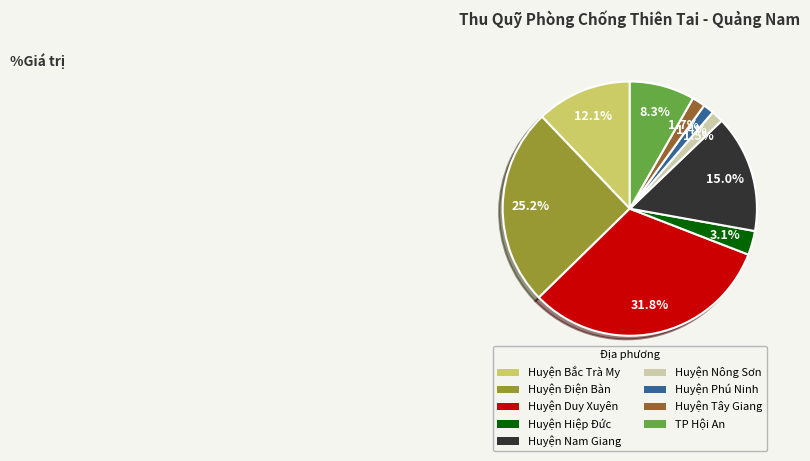

The TP Hội An slice represents 8% of the pie. True or false?

True